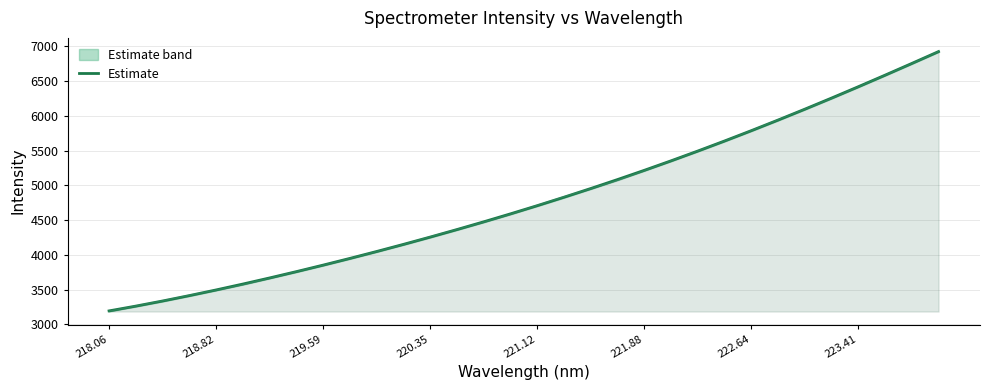

What is the minimum value for Estimate?

3194.2